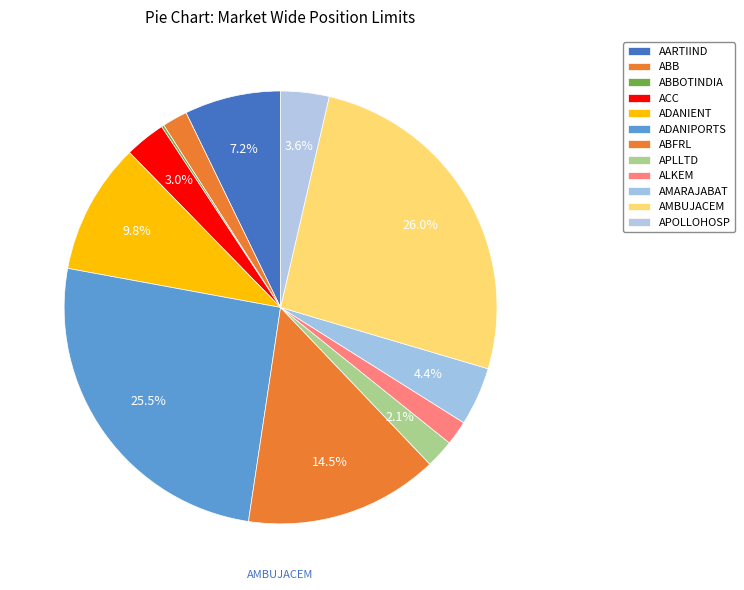

To the nearest percent, what is the difference between the ACC and ALKEM slice percentages?

1%